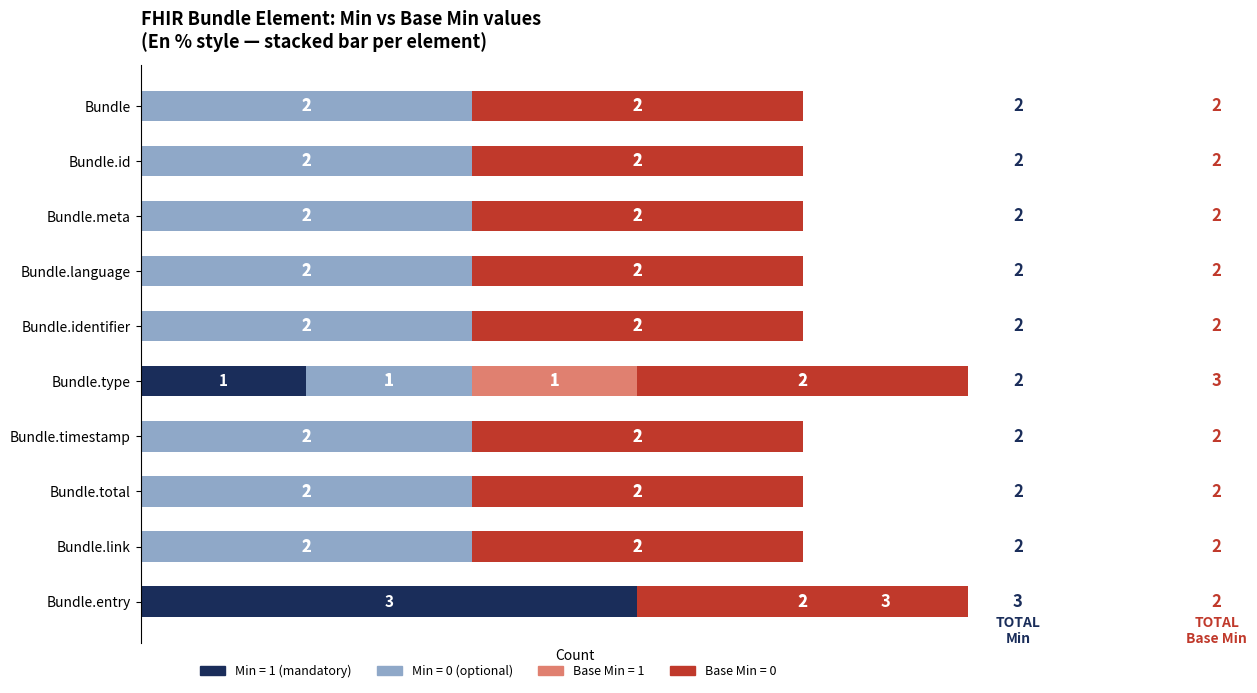

What is the total value across all series at Bundle?

4